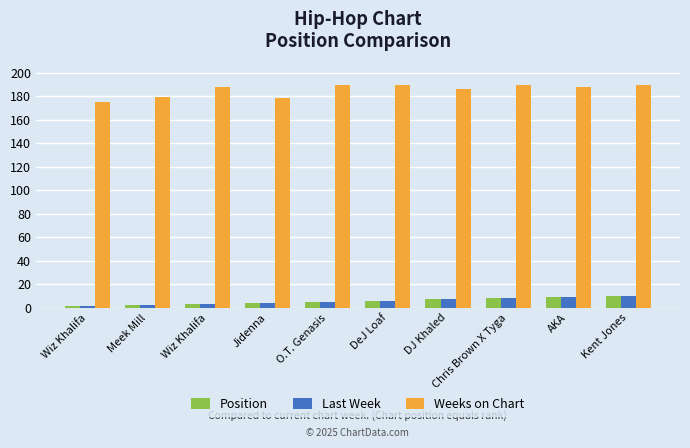

How many groups of bars are there?

10